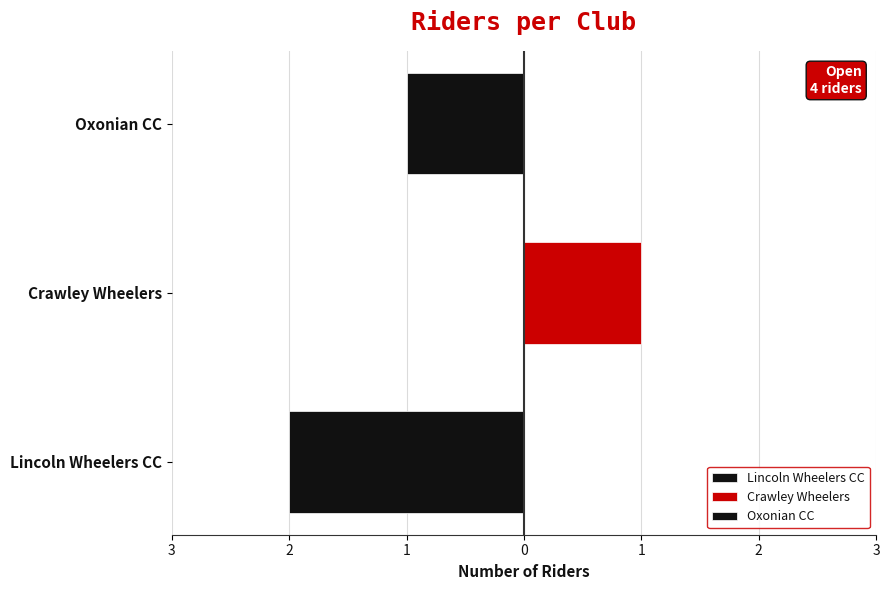

Are the bars grouped side by side (vs. stacked)?

No